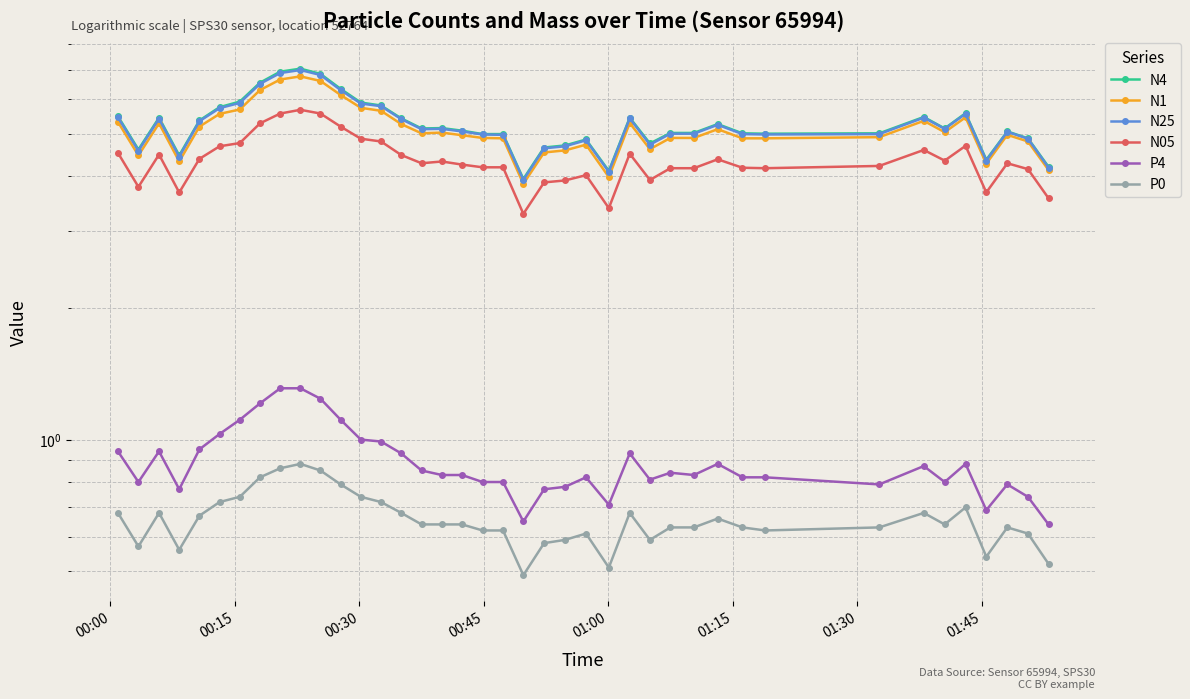

What is the value of the N05 point at the 12th from the left?

5.2